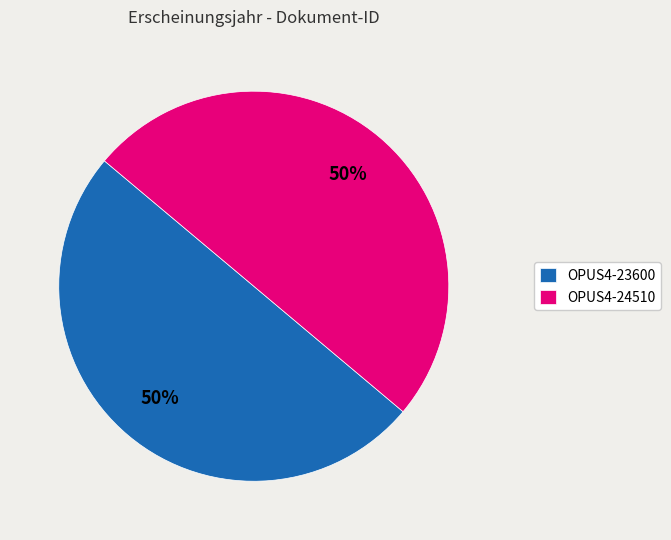

The OPUS4-23600 slice represents 64% of the pie. True or false?

False